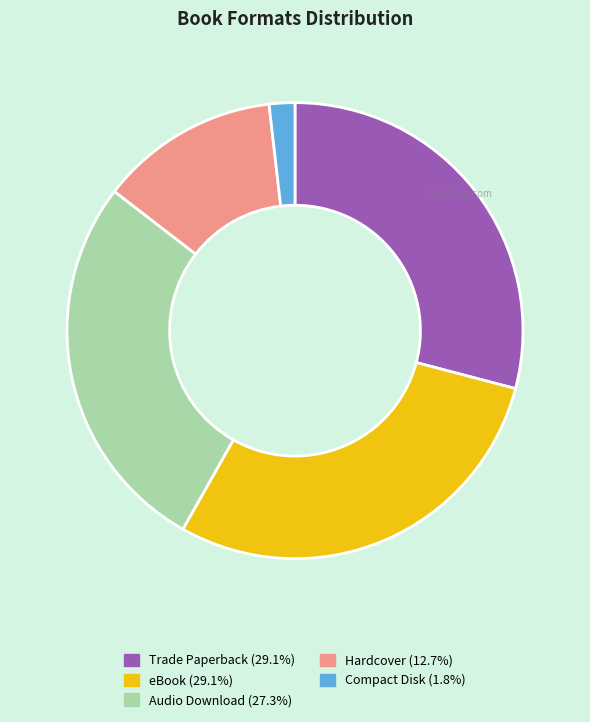

Which has a higher value, Hardcover or Trade Paperback?

Trade Paperback